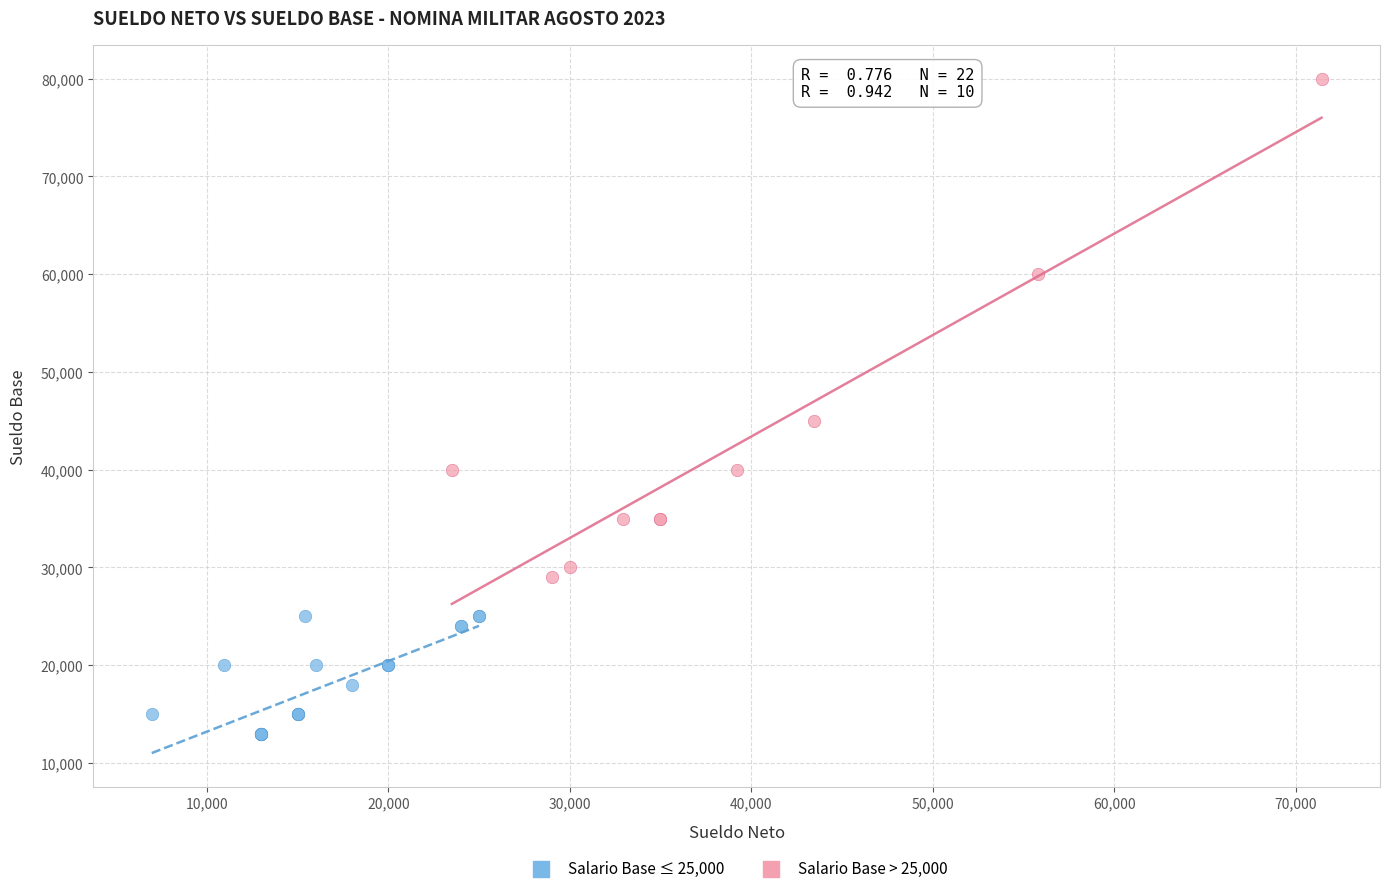

Which series contains the lowest Y value?

Salario Base ≤ 25,000